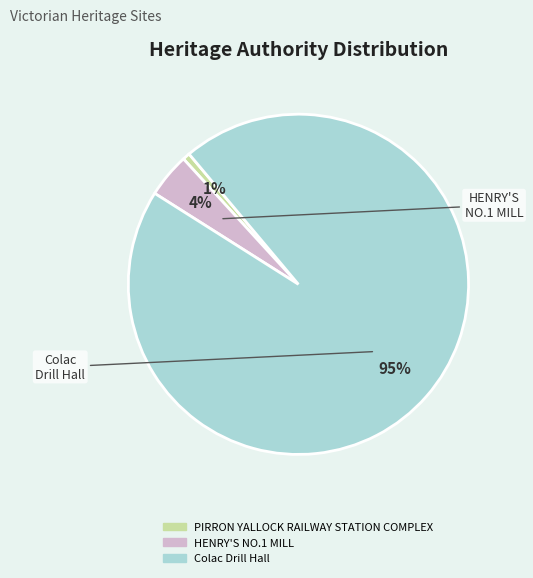

To the nearest percent, what is the average slice percentage?

33%